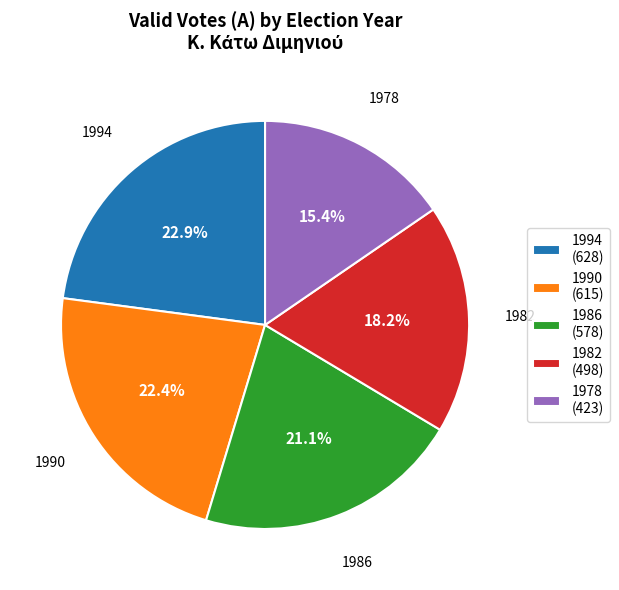

True or false: 1982 accounts for 18% of the total.

True